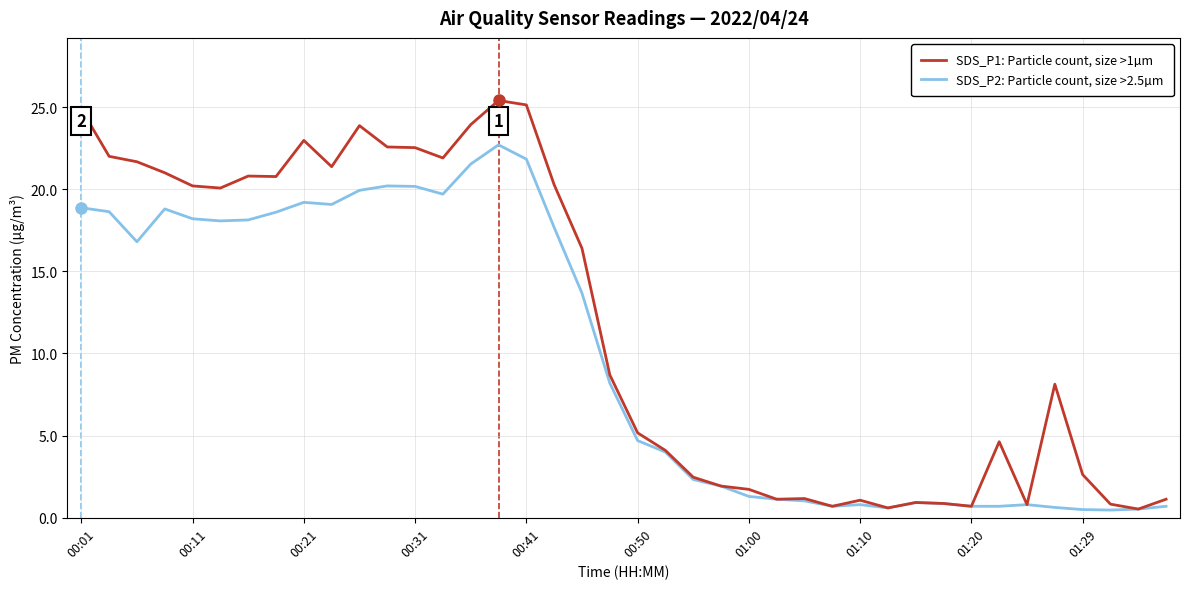

At how many categories does at least one series exceed 3?

24